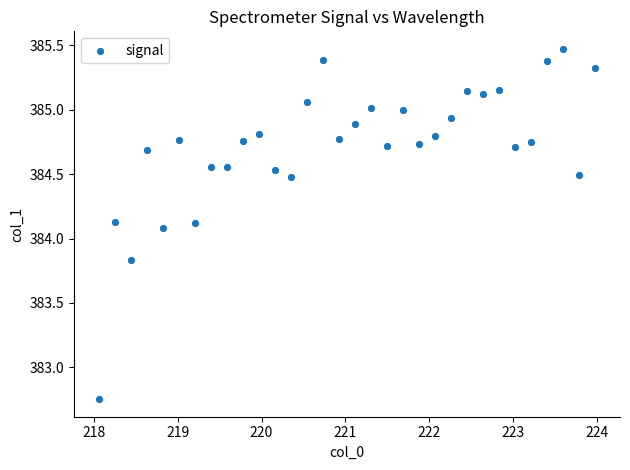

What is the range of Y values (max minus min)?

2.7